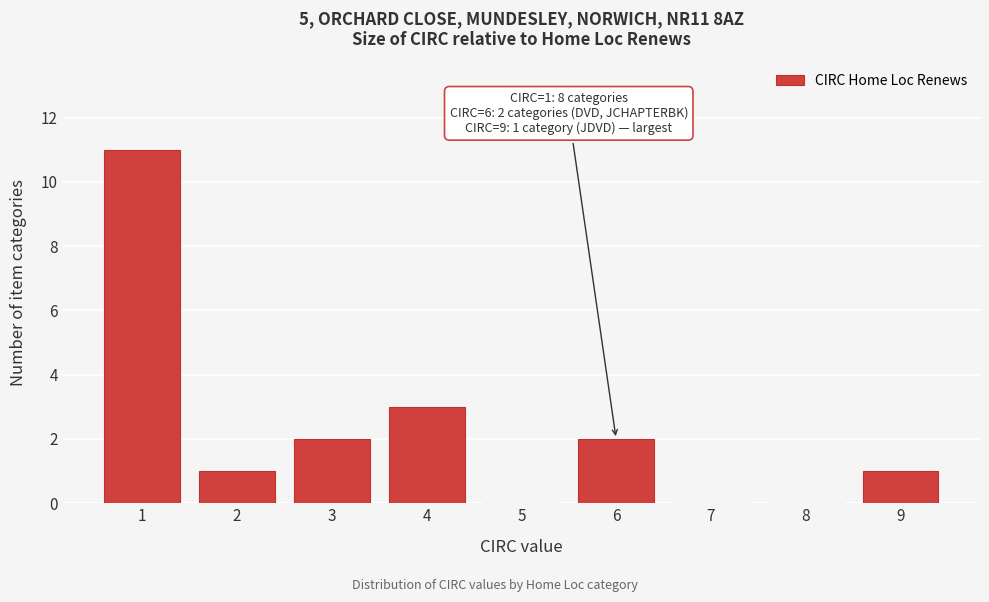

Reading left to right, extract all data points from this chart.

1=11	2=1	3=2	4=3	5=0	6=2	7=0	8=0	9=1